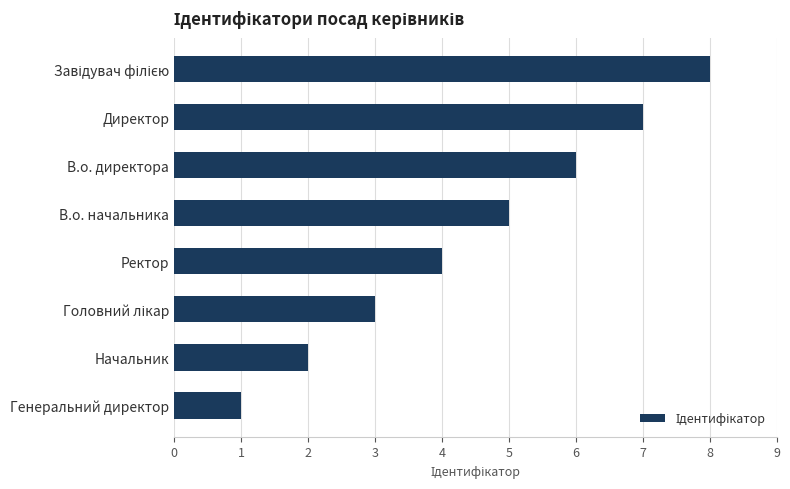

Which has a higher value, Генеральний директор or В.о. директора?

В.о. директора